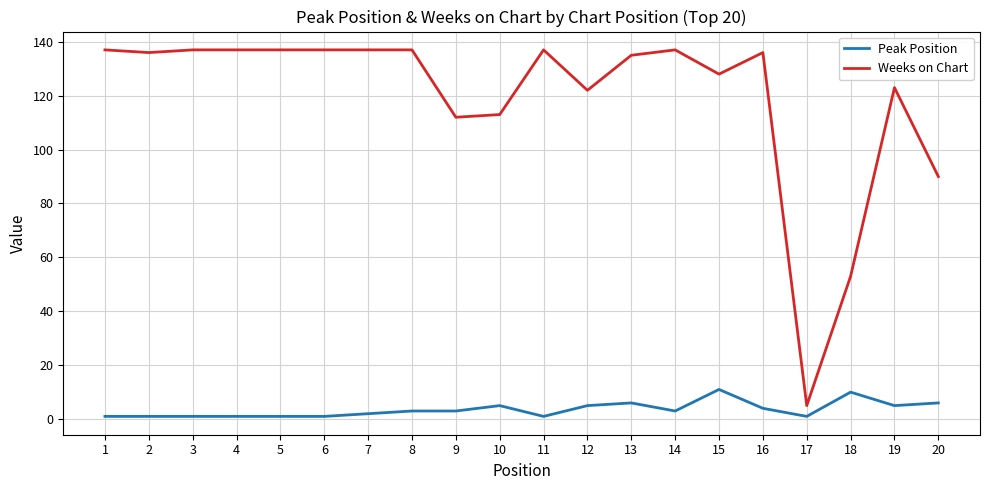

Is this an area chart (filled region under the line)?

No